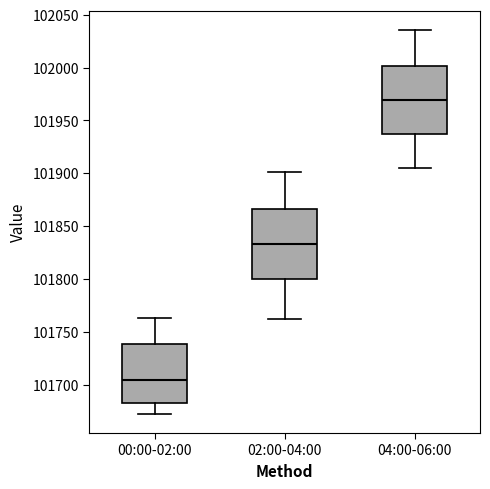

Reading left to right, transcribe this box plot: for each box, give where its median line is, the range the box spans, and where its two whiskers end, as read against the y-axis. The values are not printed on the chart, so give them approximately, as read against the axis.

00:00-02:00: median 101705, box 101685 to 101740, whiskers 101670 to 101765
02:00-04:00: median 101835, box 101800 to 101865, whiskers 101765 to 101900
04:00-06:00: median 101970, box 101940 to 102000, whiskers 101905 to 102035